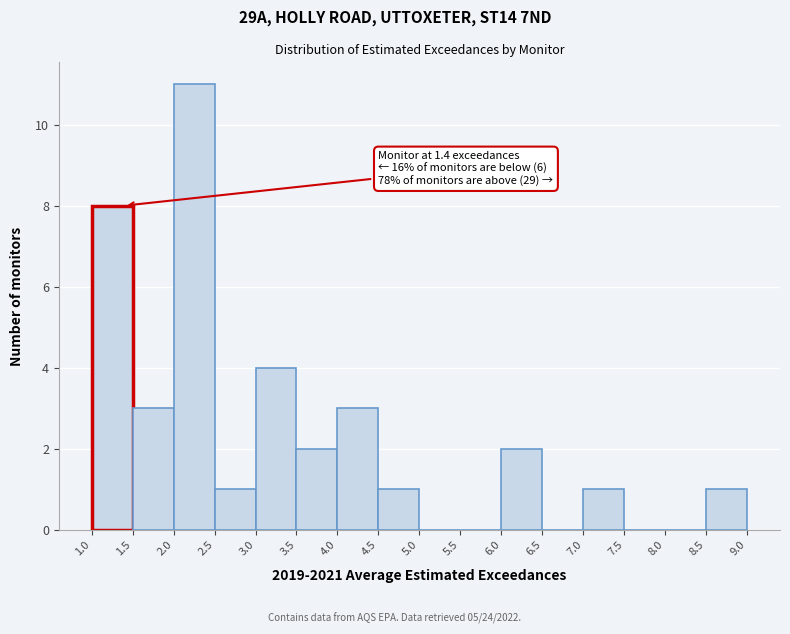

Over which range of the x-axis is the bar tallest?

2.0 to 2.5